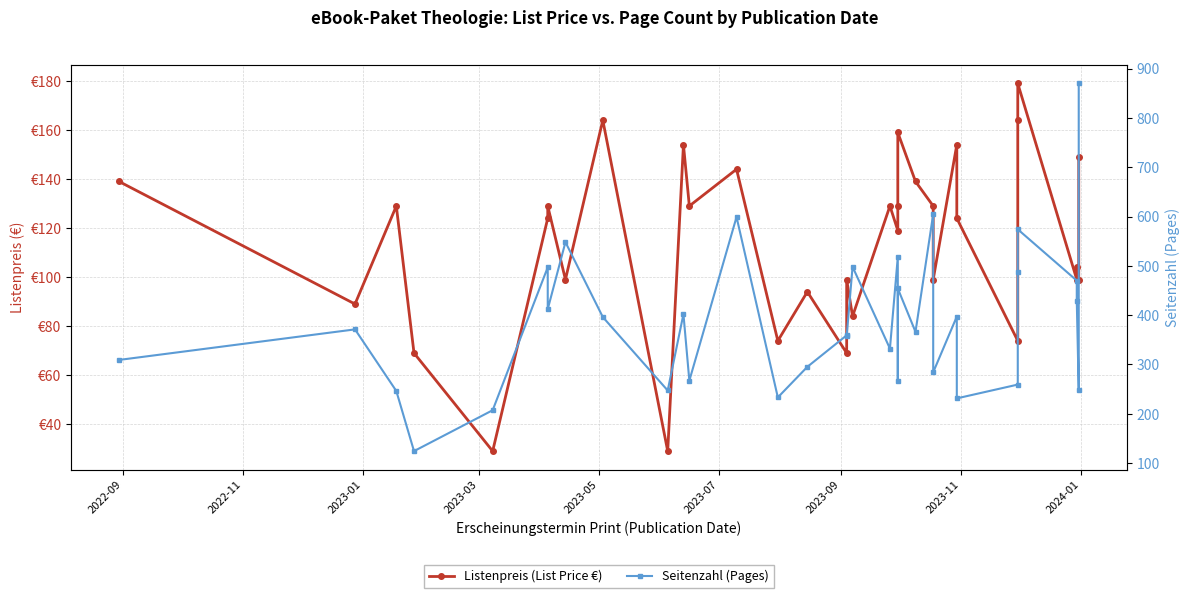

Does the chart have visible grid lines?

Yes